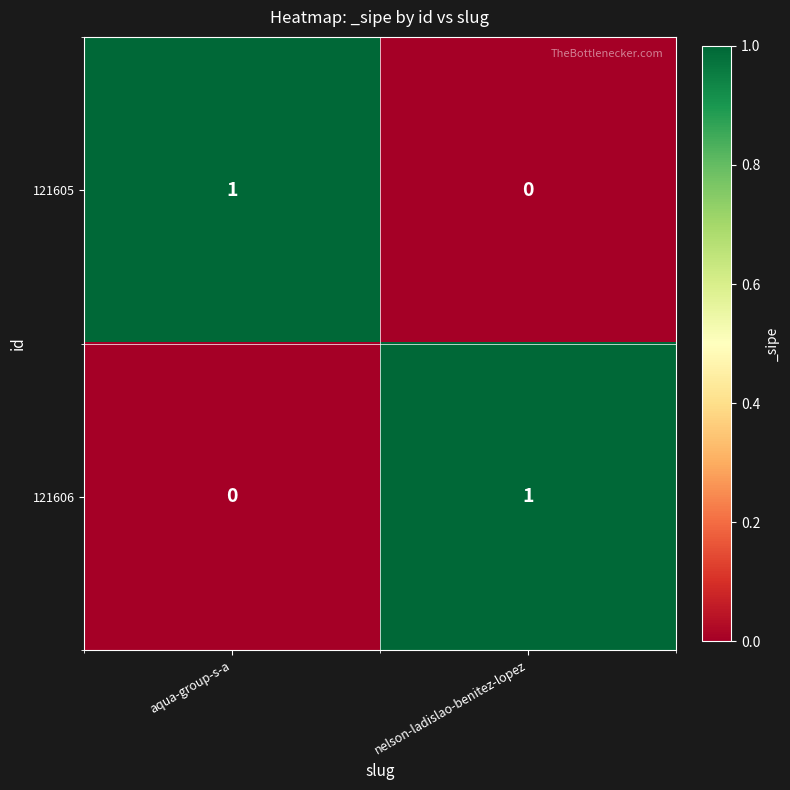

Reading left to right, extract all data points from this chart.

121605: 1	0
121606: 0	1